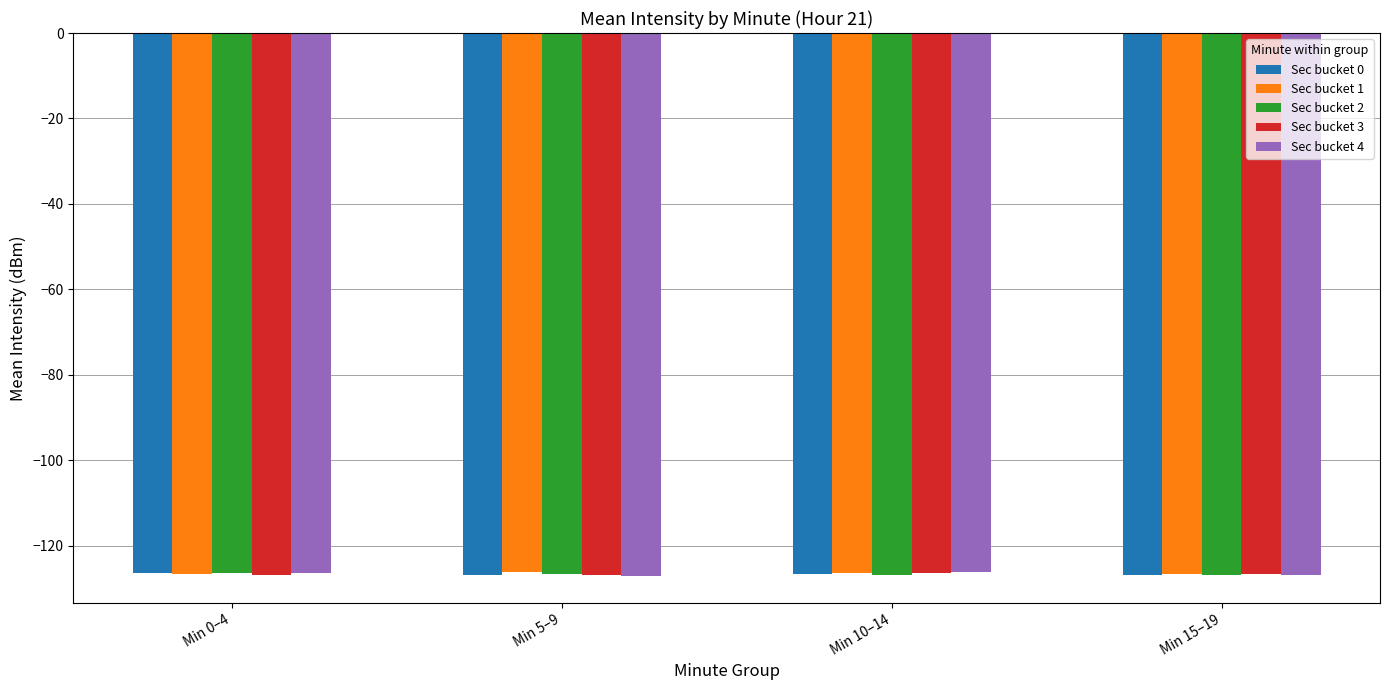

What is the value of the Sec bucket 3 bar at the 2nd from the left?

-126.9